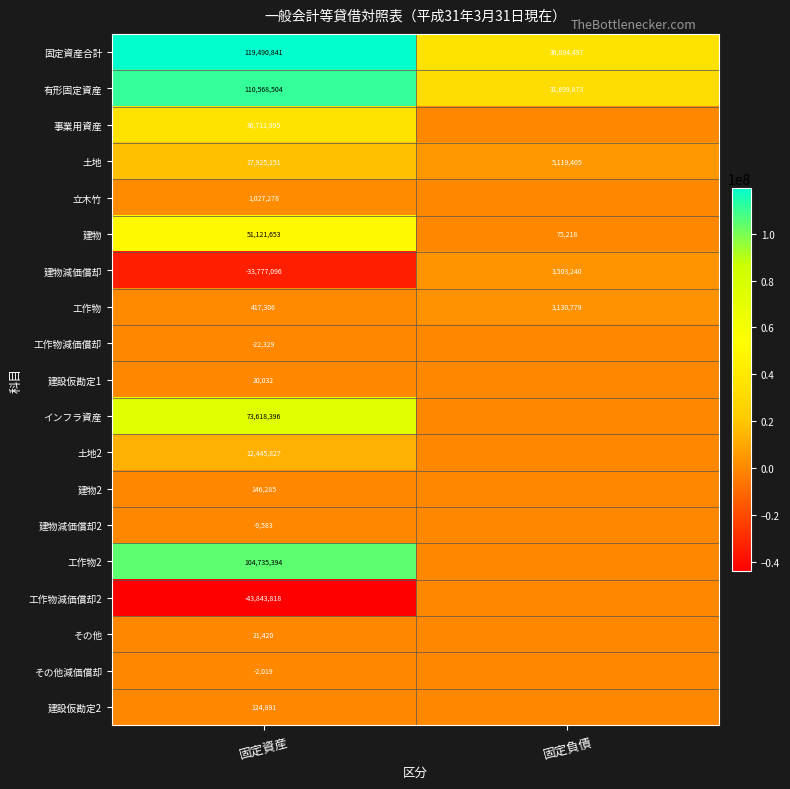

At which category is the sum across all series the highest?

固定資産